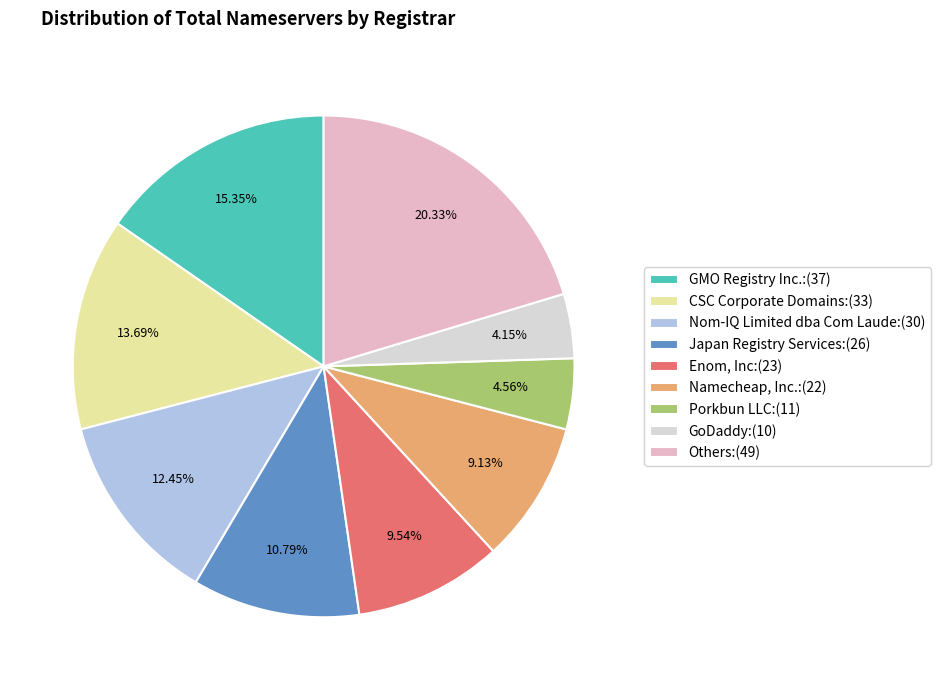

How many segments does this pie chart have?

9